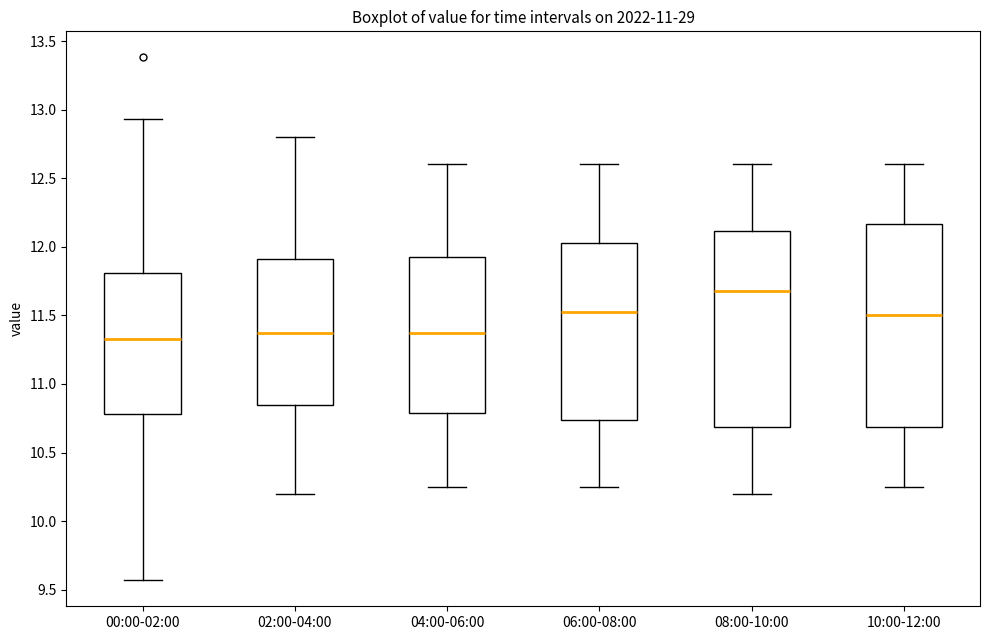

Reading left to right, read every box against the y-axis: the position of its median line, the range the box covers, and the ends of its whiskers. The values are not printed on the chart, so give them approximately, as read against the axis.

00:00-02:00: median 11.35, box 10.80 to 11.80, whiskers 9.55 to 12.95
02:00-04:00: median 11.40, box 10.85 to 11.90, whiskers 10.20 to 12.80
04:00-06:00: median 11.40, box 10.80 to 11.95, whiskers 10.25 to 12.60
06:00-08:00: median 11.55, box 10.75 to 12.05, whiskers 10.25 to 12.60
08:00-10:00: median 11.70, box 10.70 to 12.10, whiskers 10.20 to 12.60
10:00-12:00: median 11.50, box 10.70 to 12.15, whiskers 10.25 to 12.60